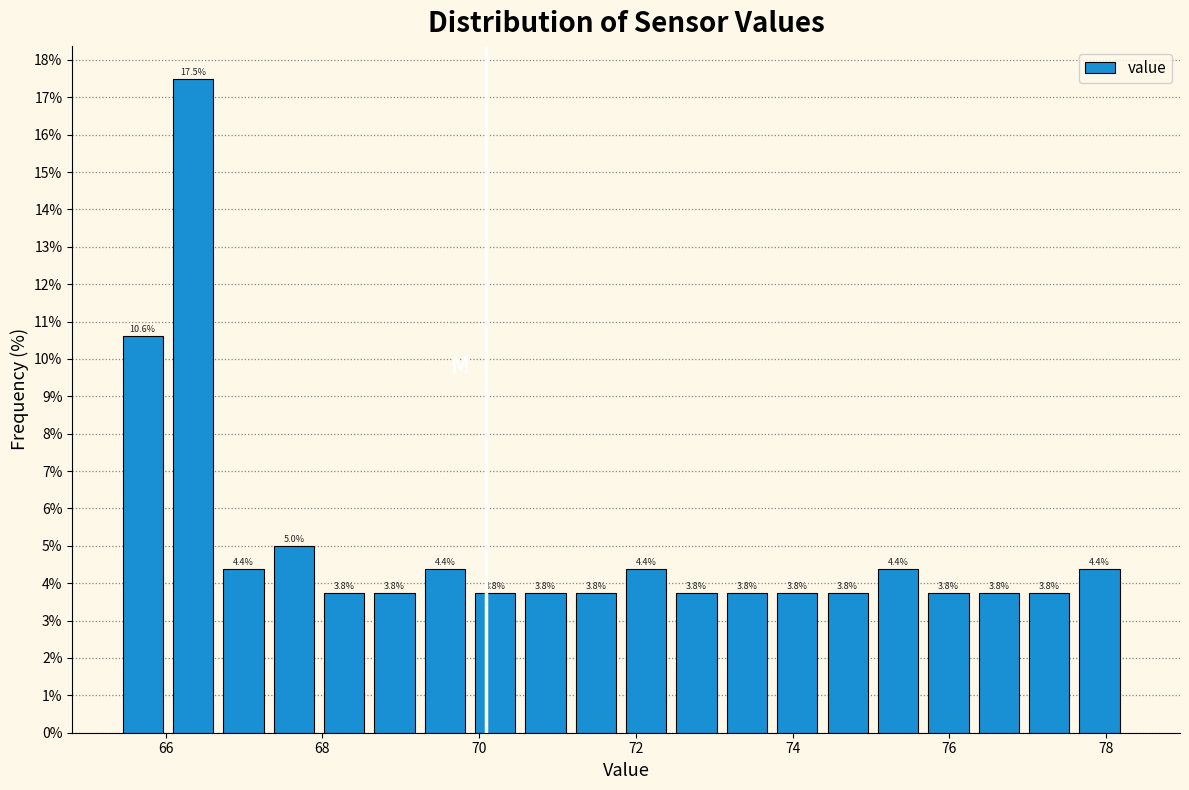

Read against the x-axis, roughly where is the centre of the tallest bar?

66.4